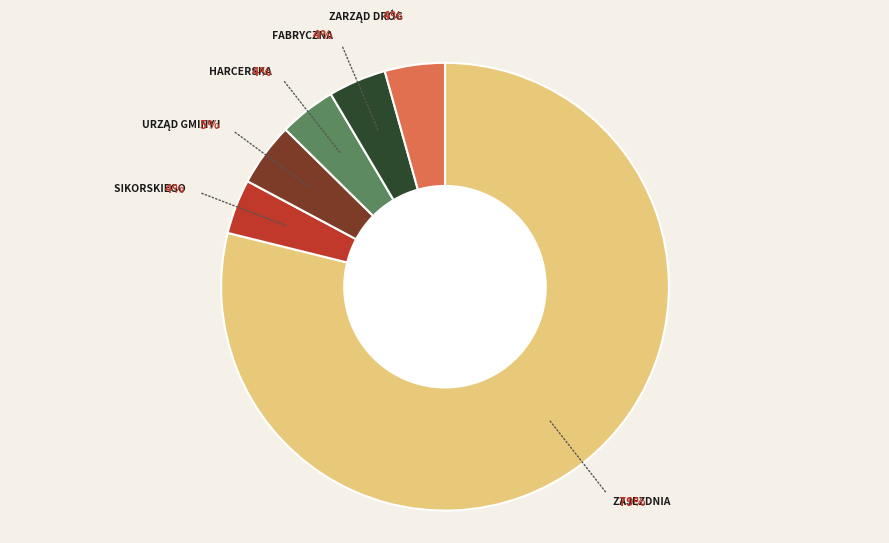

Is there any slice that represents more than half of the pie?

Yes